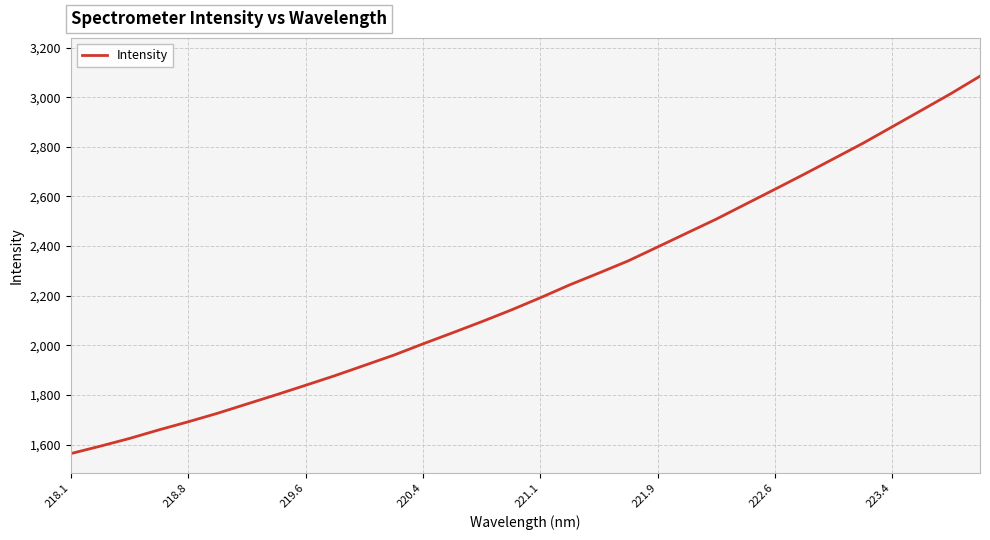

What is the greatest value displayed?

3084.7